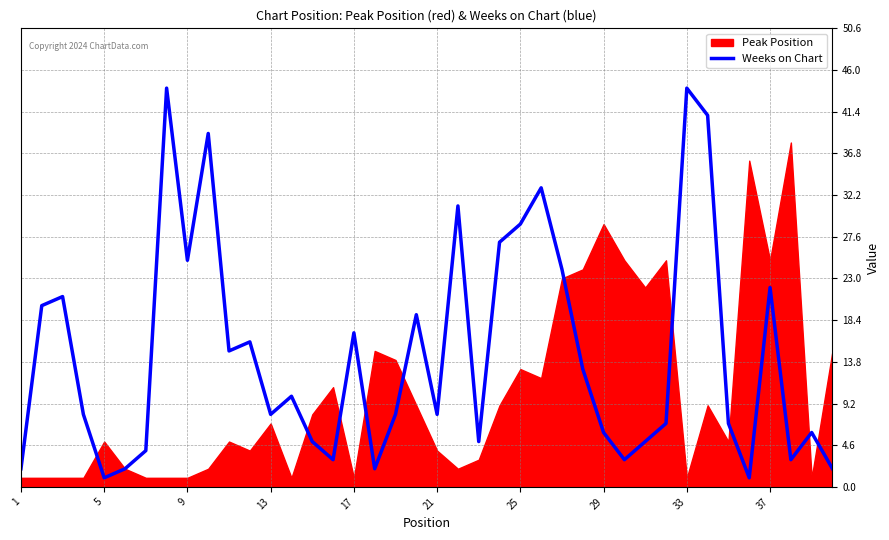

Is it true that Weeks on Chart equals 29 at 25?

True